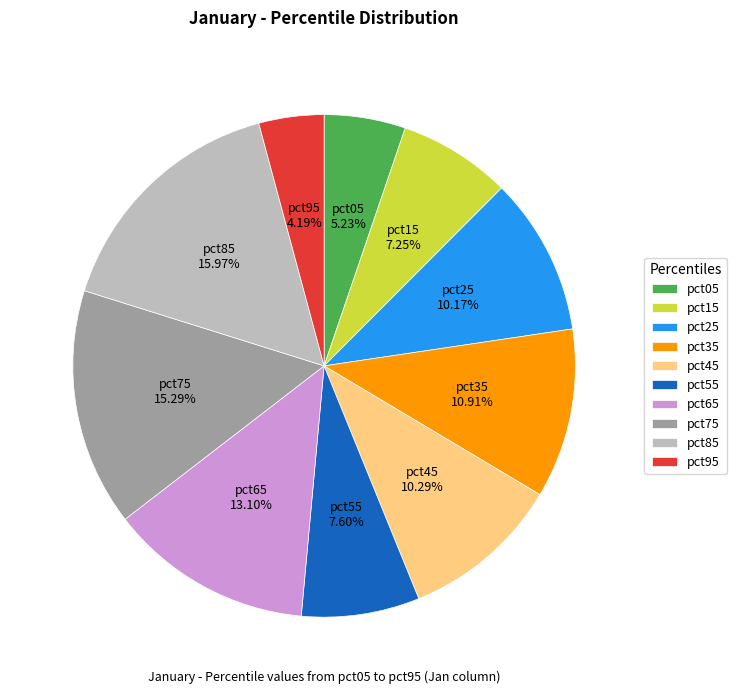

How many slices are in this pie chart?

10